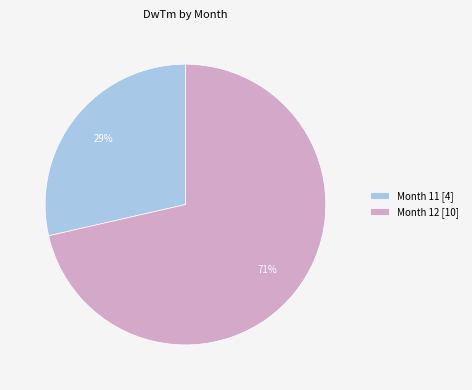

Is it true that Month 11 [4] is 16% of the pie?

False